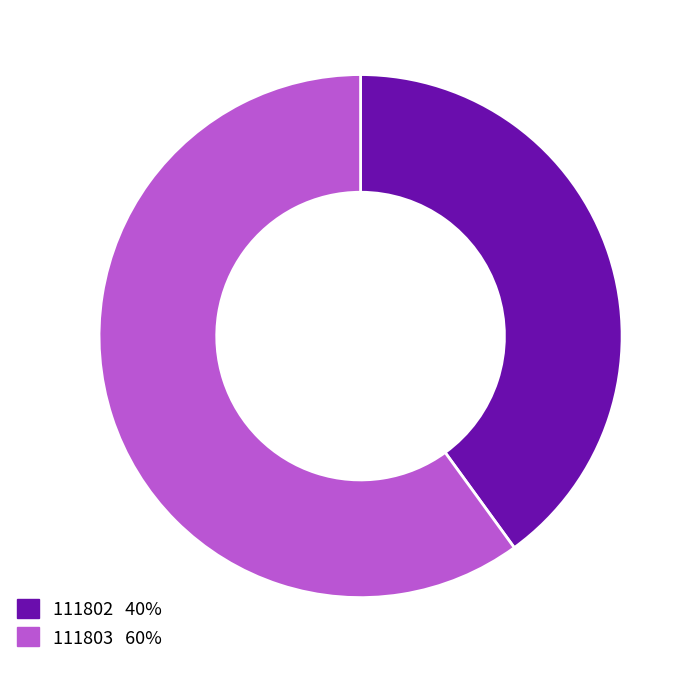

What is the majority slice?

111803